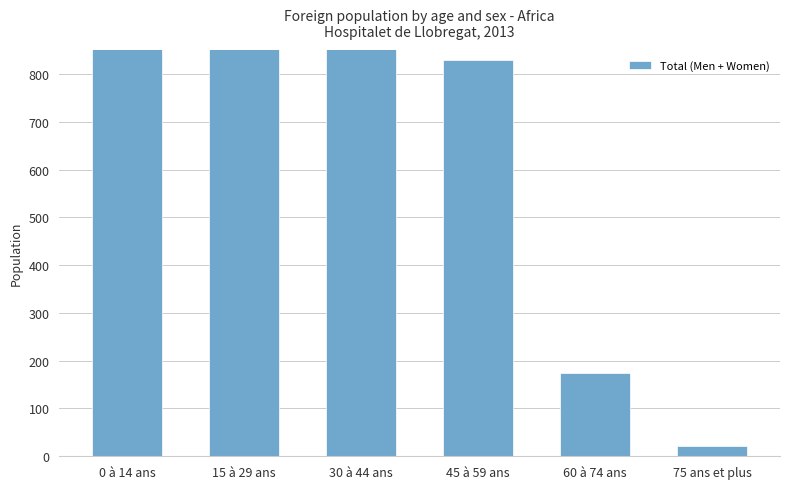

Rank the categories by value from highest to lowest.

30 à 44 ans, 15 à 29 ans, 0 à 14 ans, 45 à 59 ans, 60 à 74 ans, 75 ans et plus